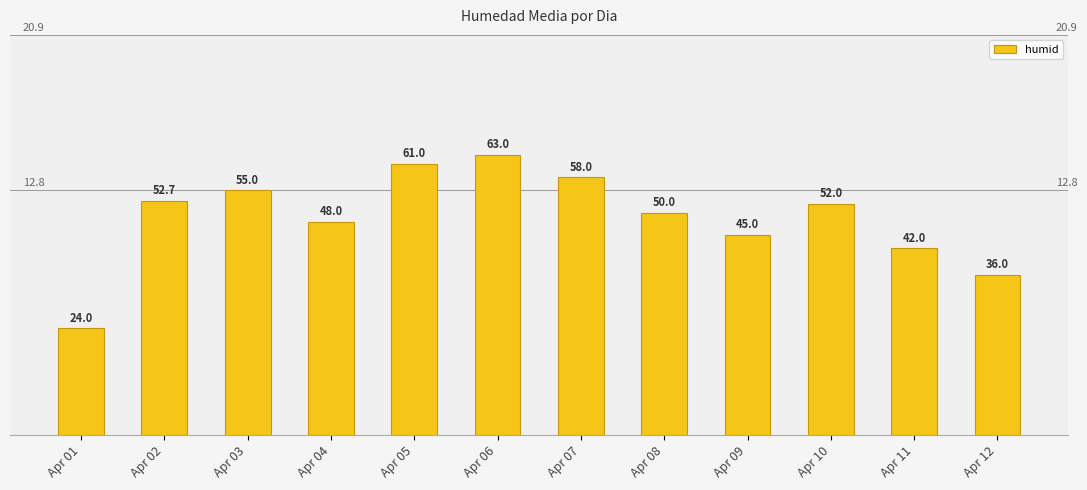

What is the average value?

48.9